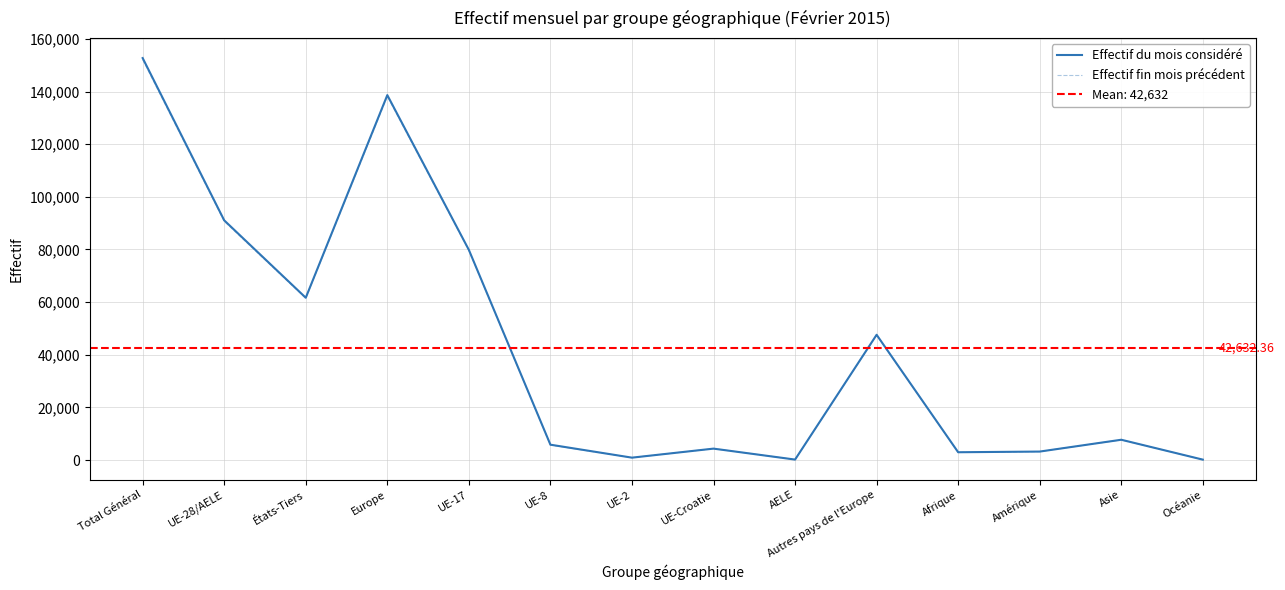

List the labels in order of Effectif du mois considéré value, smallest first.

Océanie, AELE, UE-2, Afrique, Amérique, UE-Croatie, UE-8, Asie, Autres pays de l'Europe, États-Tiers, UE-17, UE-28/AELE, Europe, Total Général